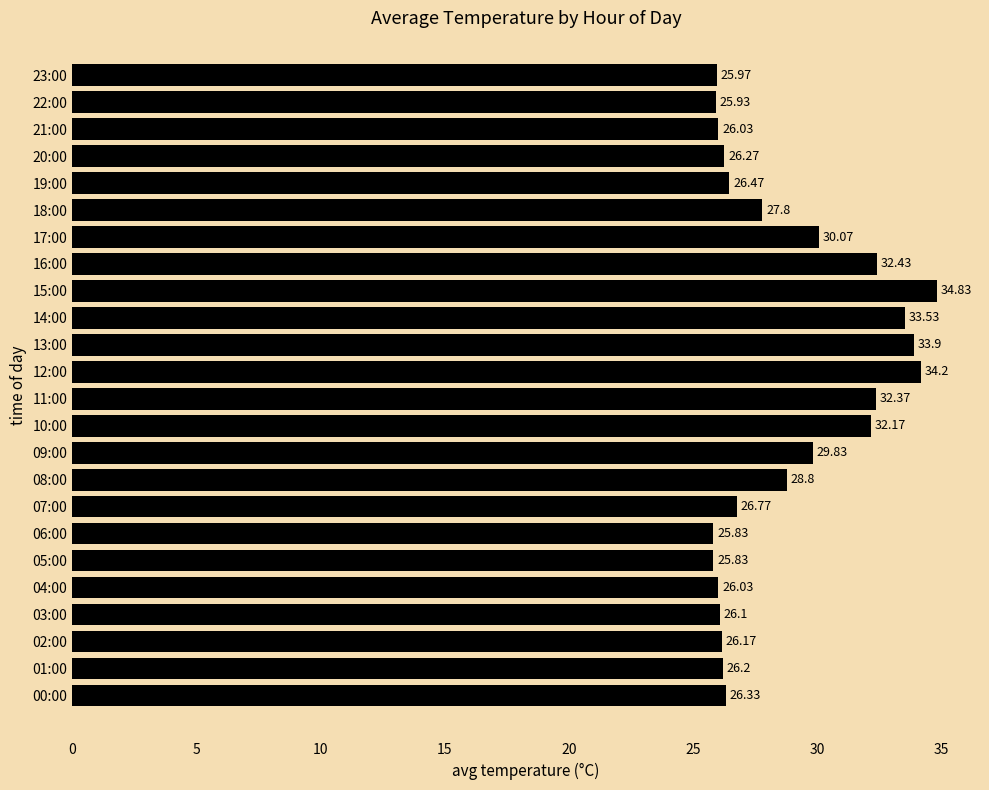

Are the bars horizontal?

Yes